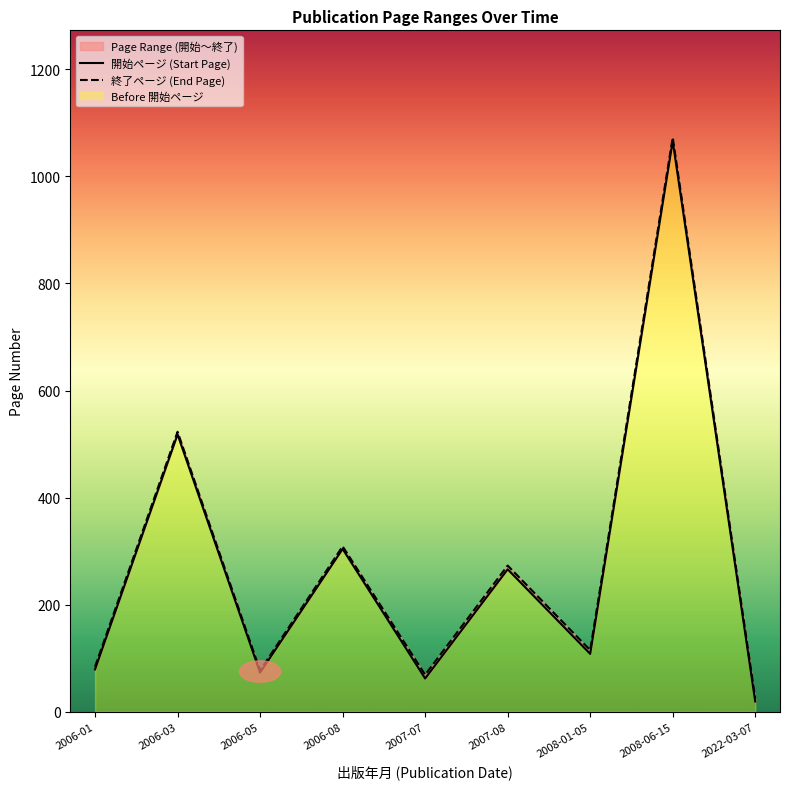

True or false: 終了ページ has more than 1 points higher than both neighbors.

True